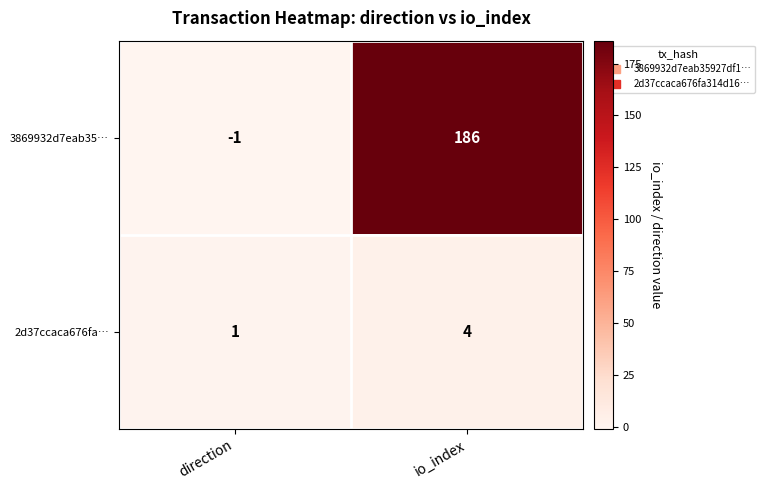

At direction, list the series in order from largest to smallest.

2d37ccaca676fa…, 3869932d7eab35…